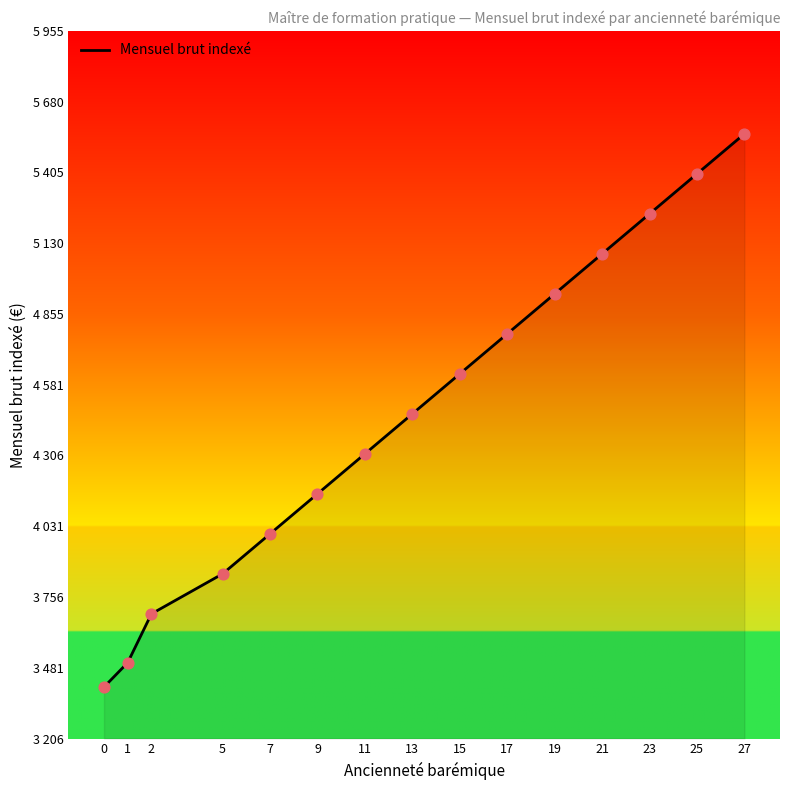

What is the change in value from 0 to 17?

+1371.9